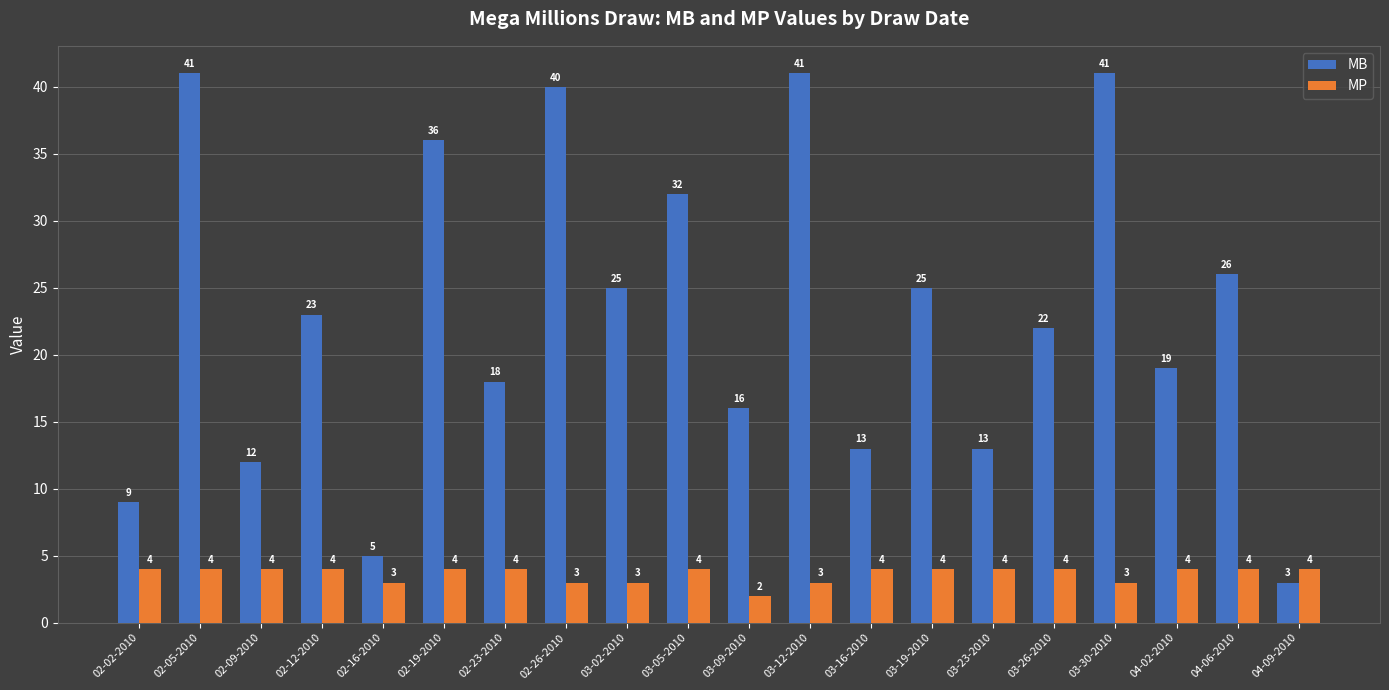

Rank the series at 03-30-2010 from highest to lowest value.

MB, MP